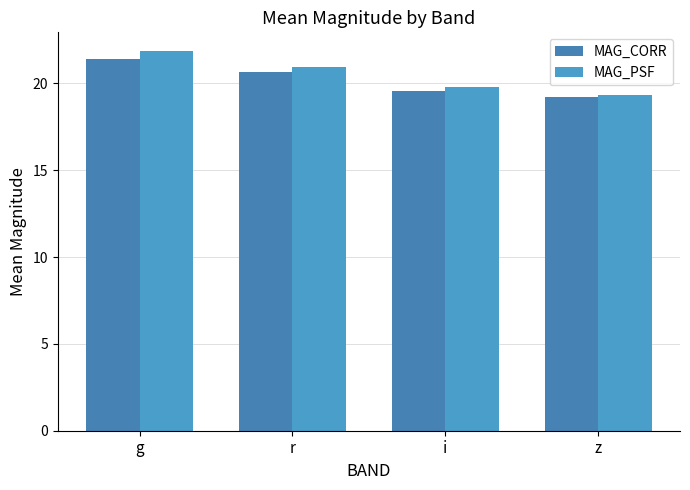

What is the sum of the MAG_PSF values at g and i?

41.7